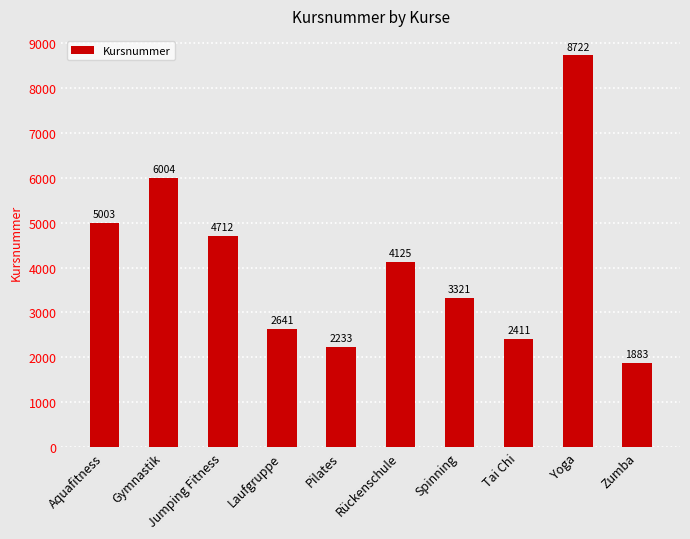

Which category has the highest value across all series?

Yoga